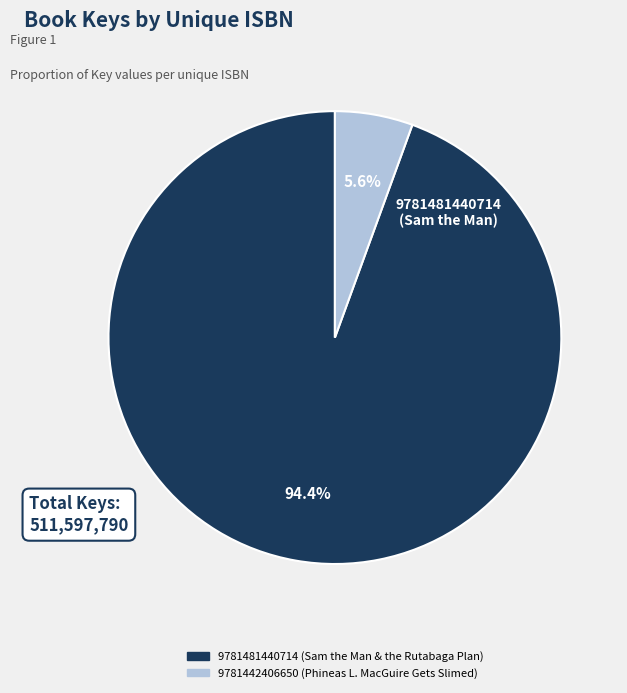

Which category has the smallest portion of the pie?

9781442406650